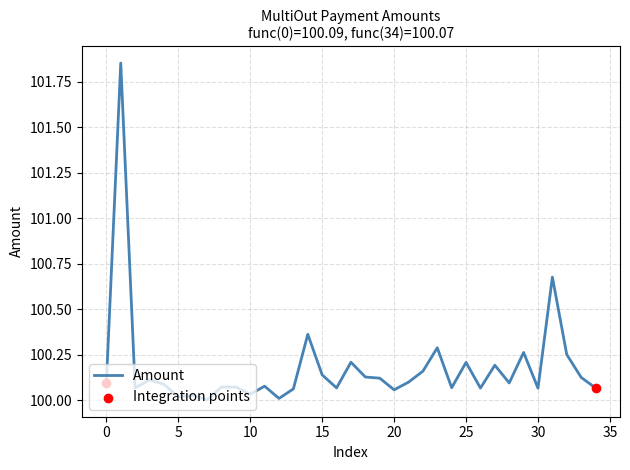

What is the difference between the maximum and minimum values?

1.8